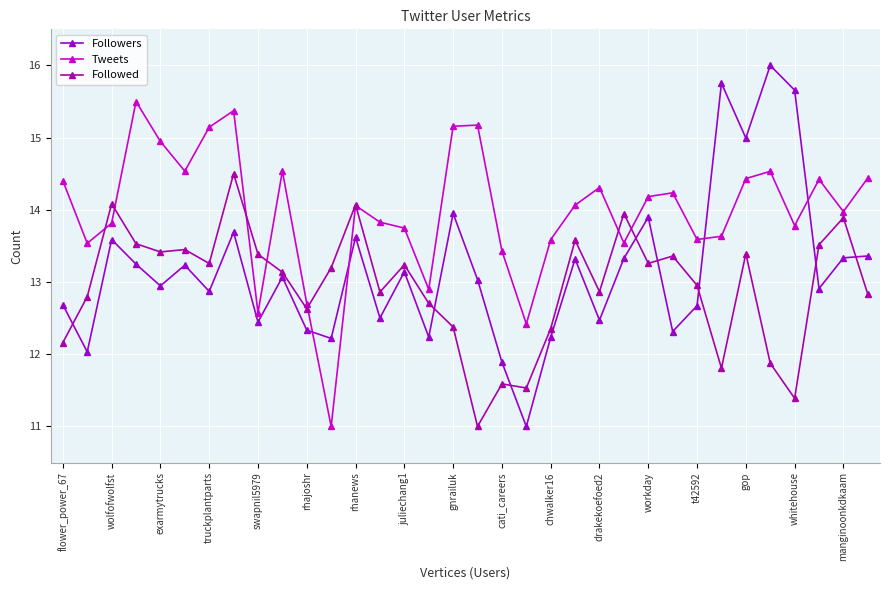

How many series are shown in this chart?

3